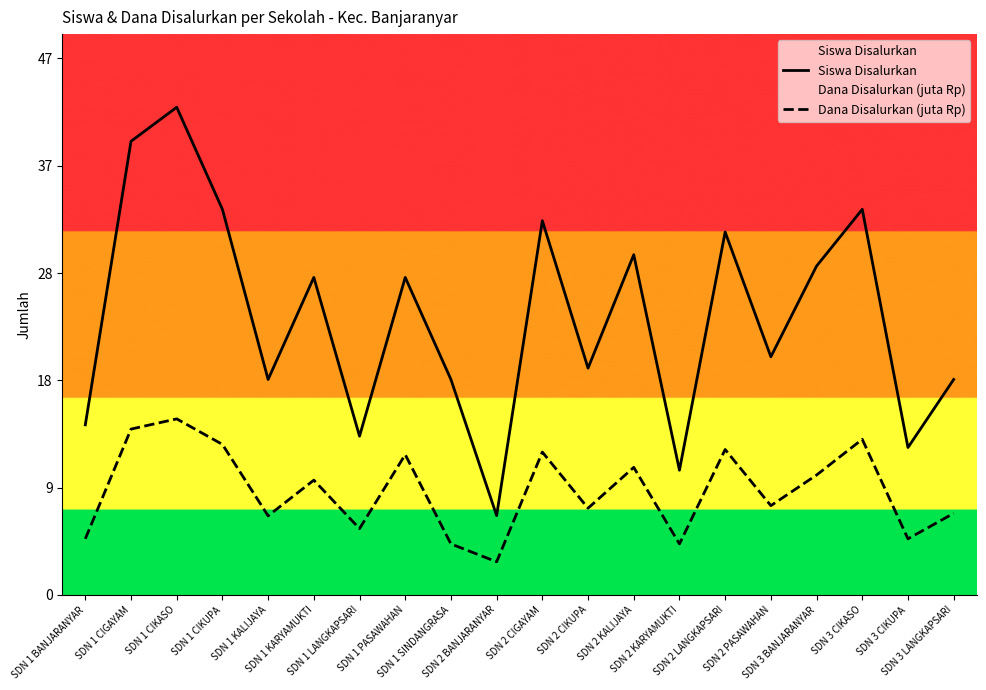

What is the label of the 5th point from the right?

SDN 2 PASAWAHAN